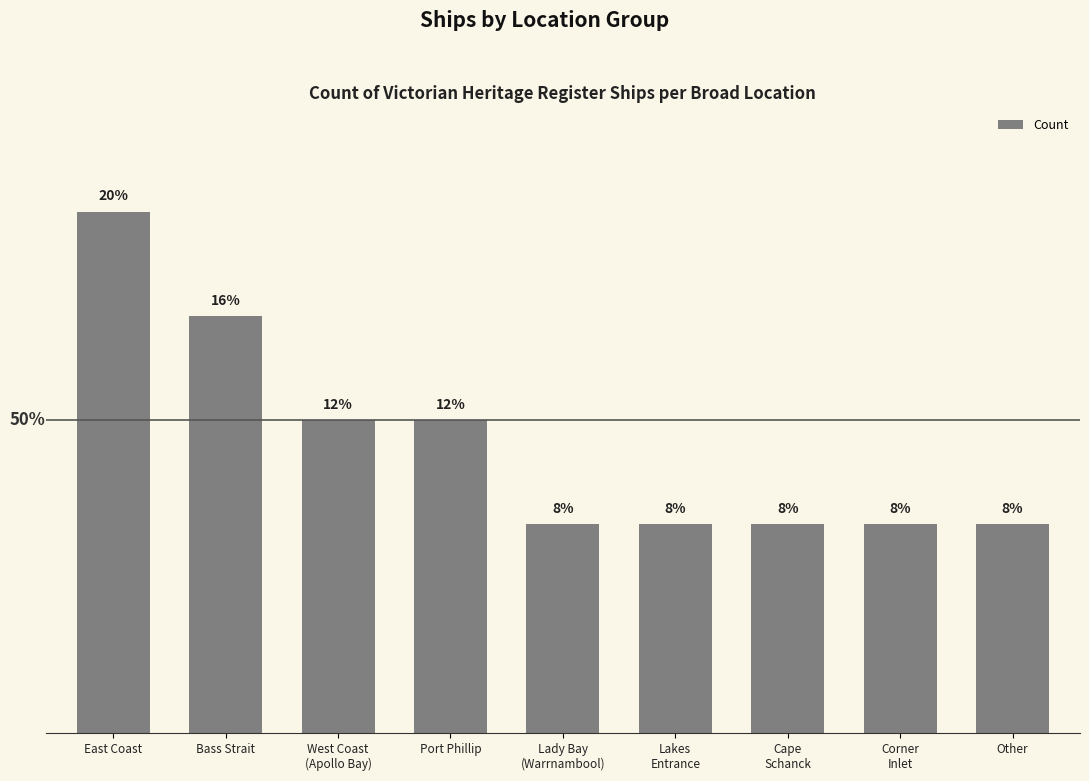

List the labels in order of value, smallest first.

Lady Bay
(Warrnambool), Lakes
Entrance, Cape
Schanck, Corner
Inlet, Other, West Coast
(Apollo Bay), Port Phillip, Bass Strait, East Coast